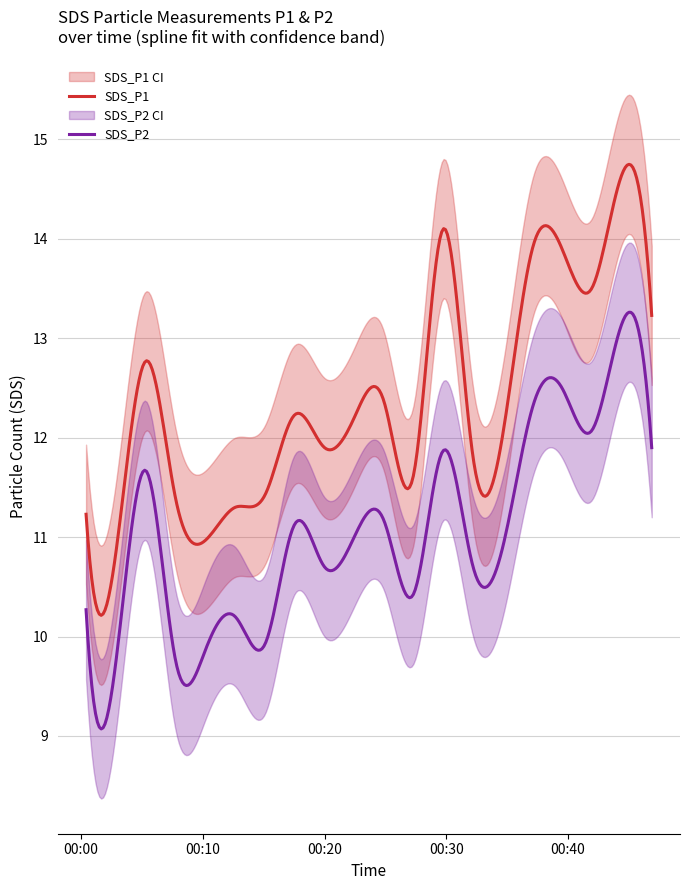

What position from the right is 2021/06/27 00:00:25?

20